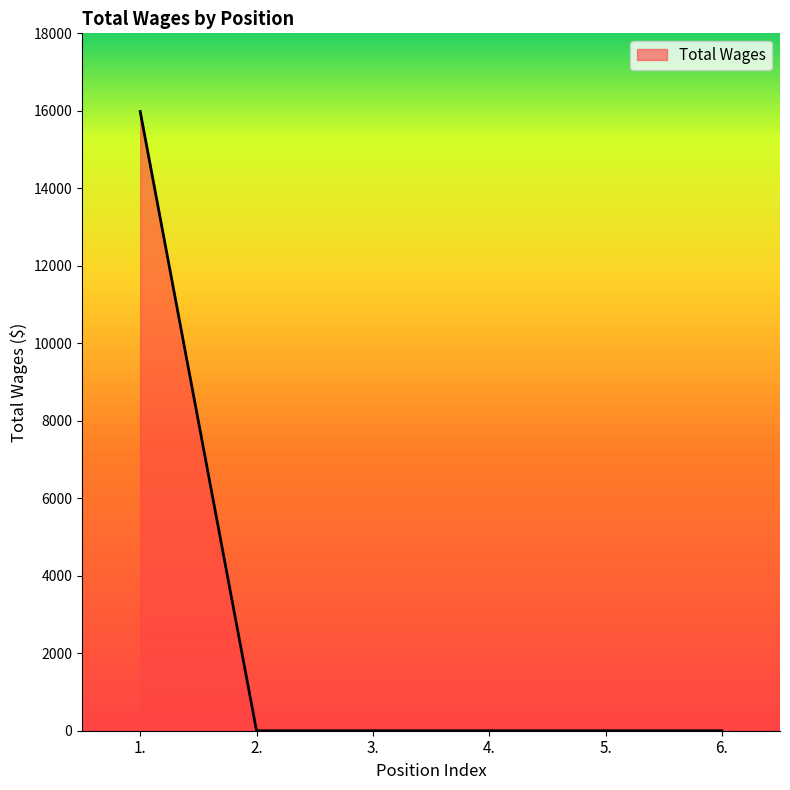

The value at 5. is 5901. True or false?

False